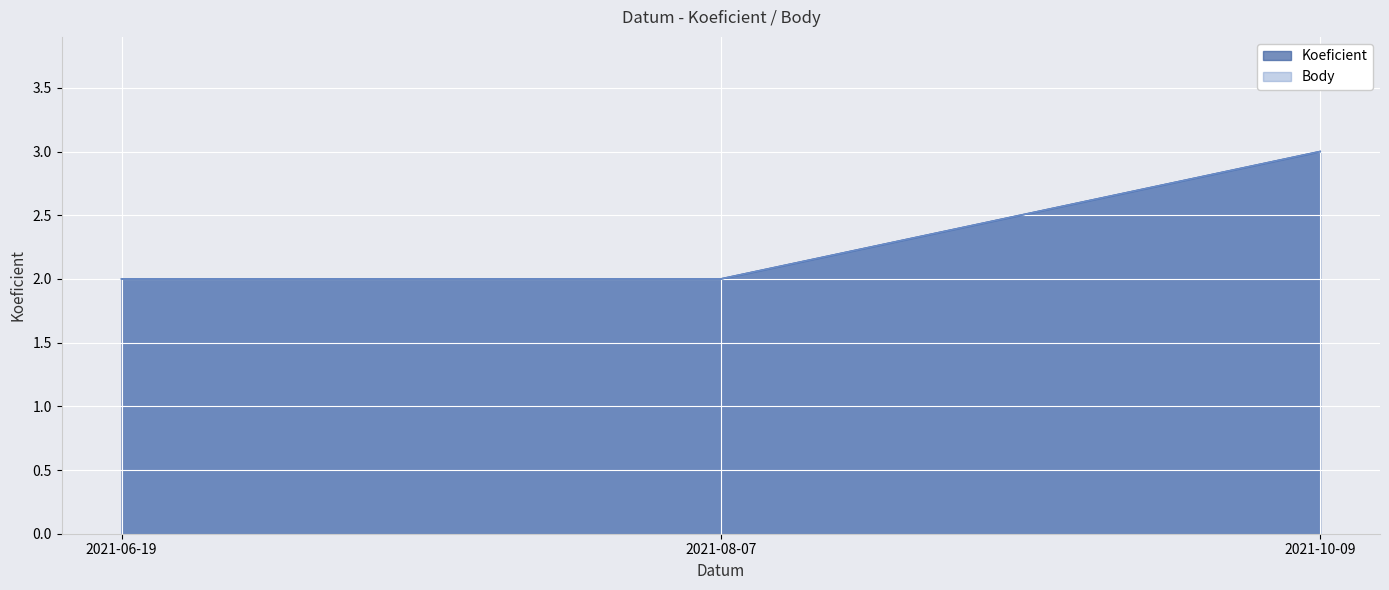

True or false: Koeficient has a value of 2 at 2021-06-19.

True